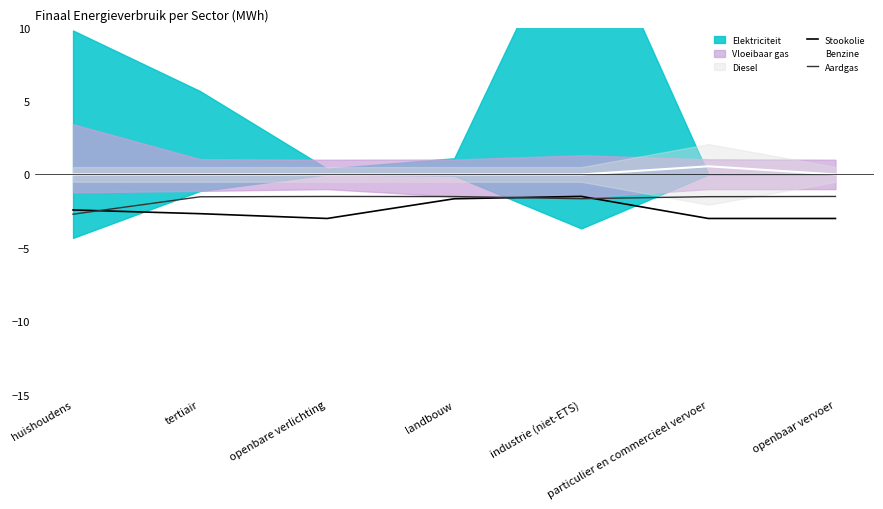

What is the maximum value for Benzine?

0.6